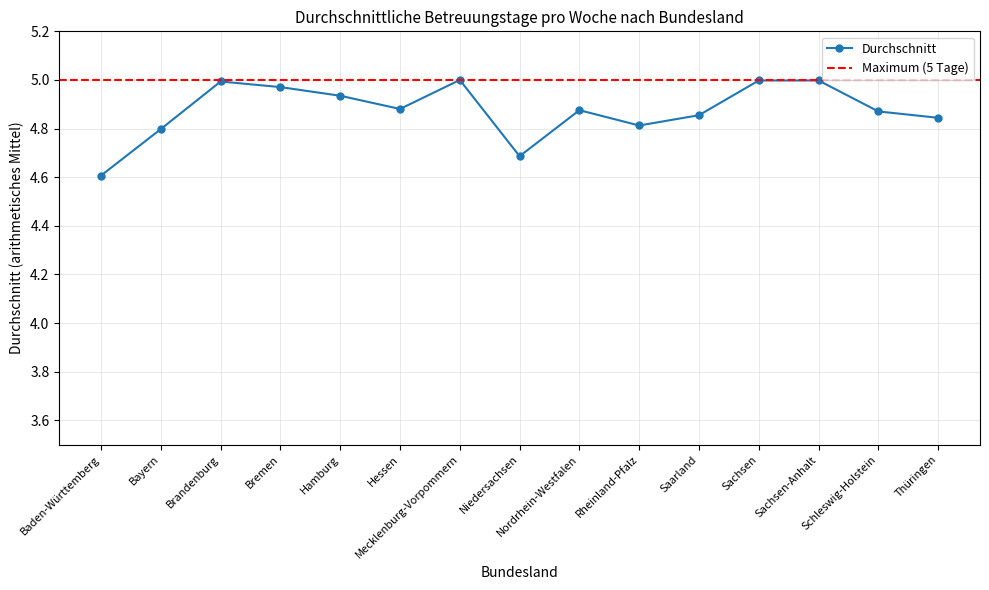

At which category does the data reach its first local valley?

Hessen